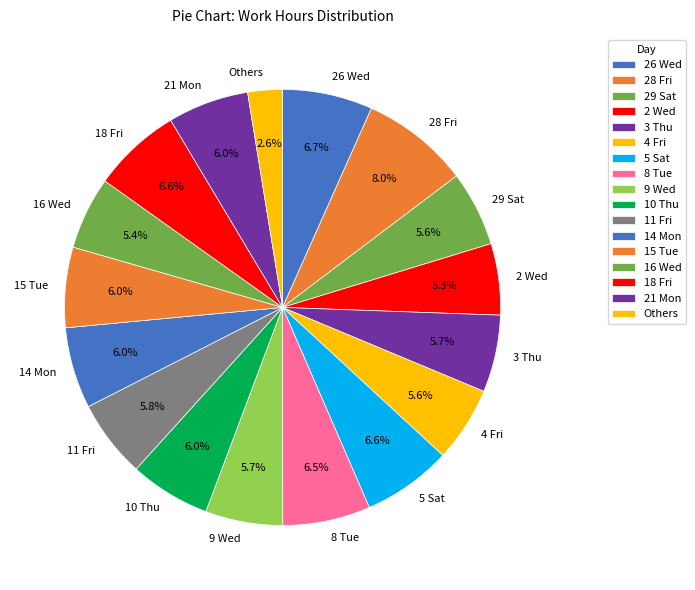

Does any single category account for the majority?

No